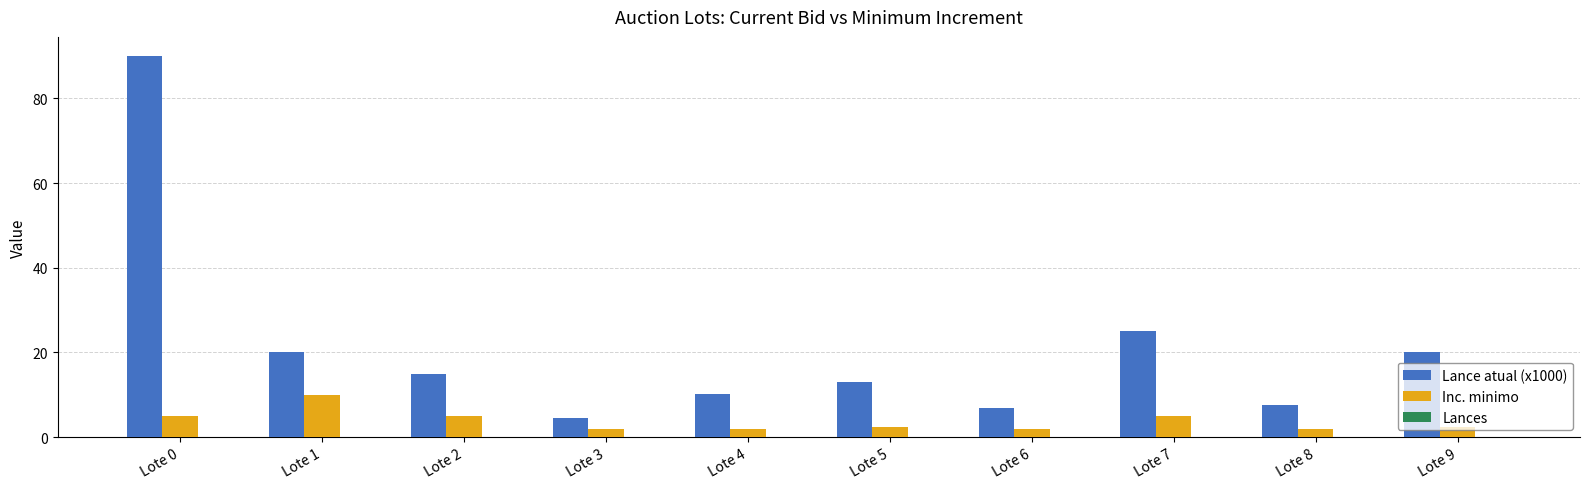

At which label is Lance atual (x1000) closest to 47?

Lote 7